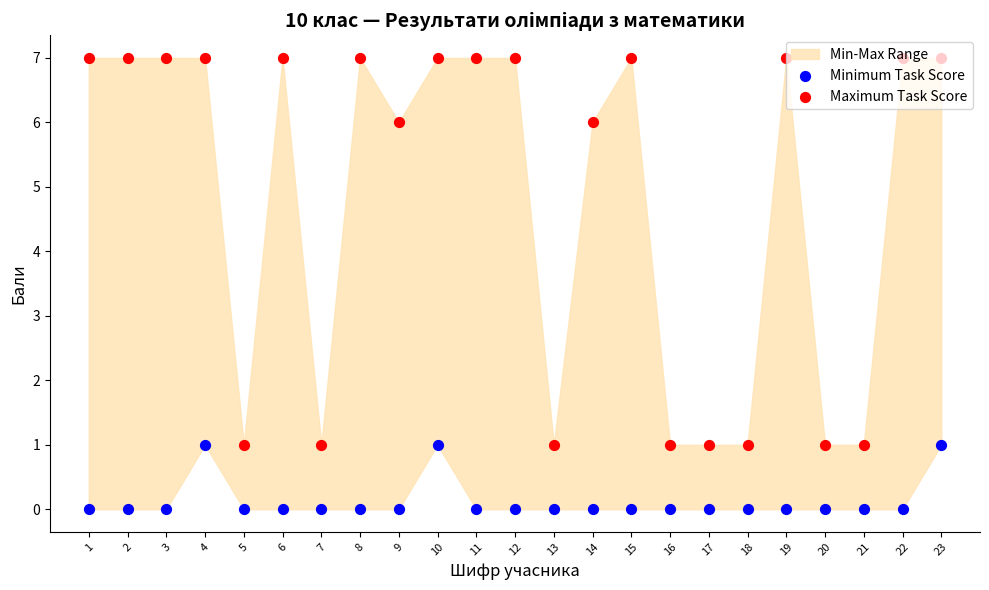

Which series has the largest total across all categories?

Maximum Task Score